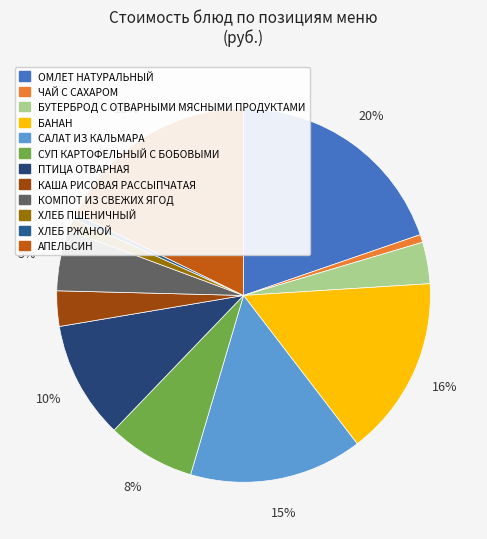

Is there any slice that represents more than half of the pie?

No